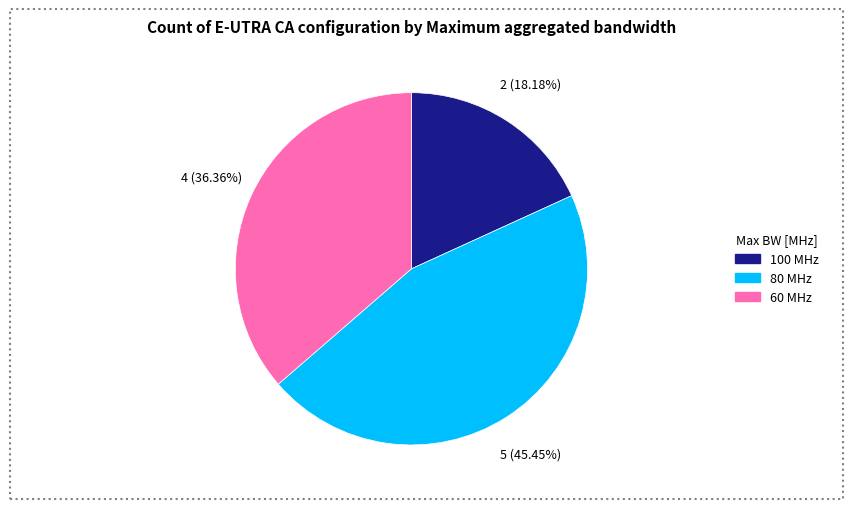

Is there a majority slice in this chart?

No